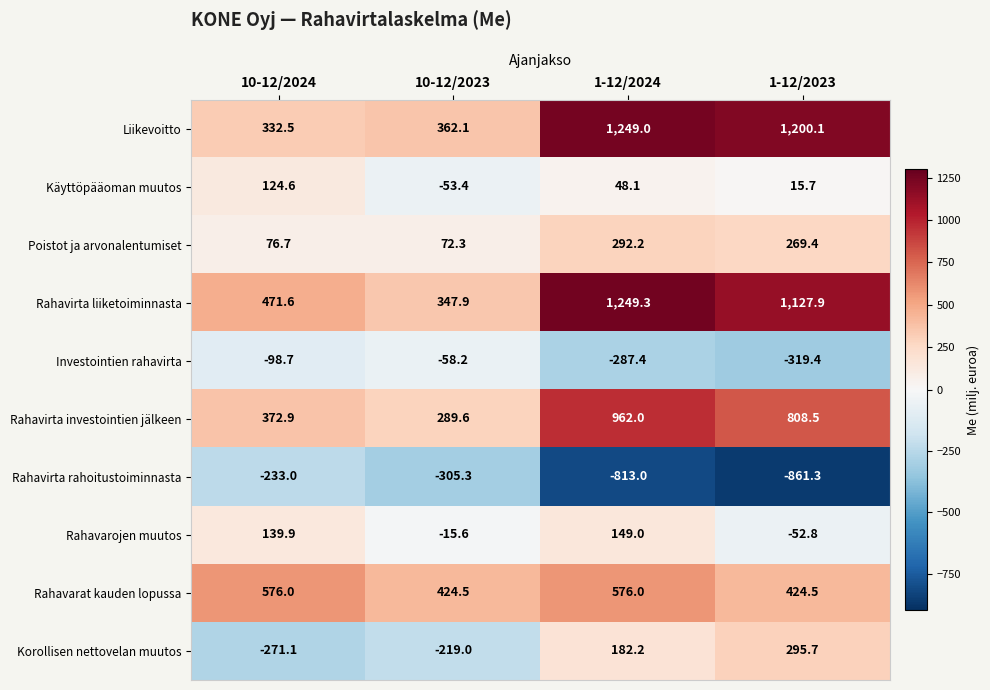

What is the minimum value shown in the chart?

-861.3